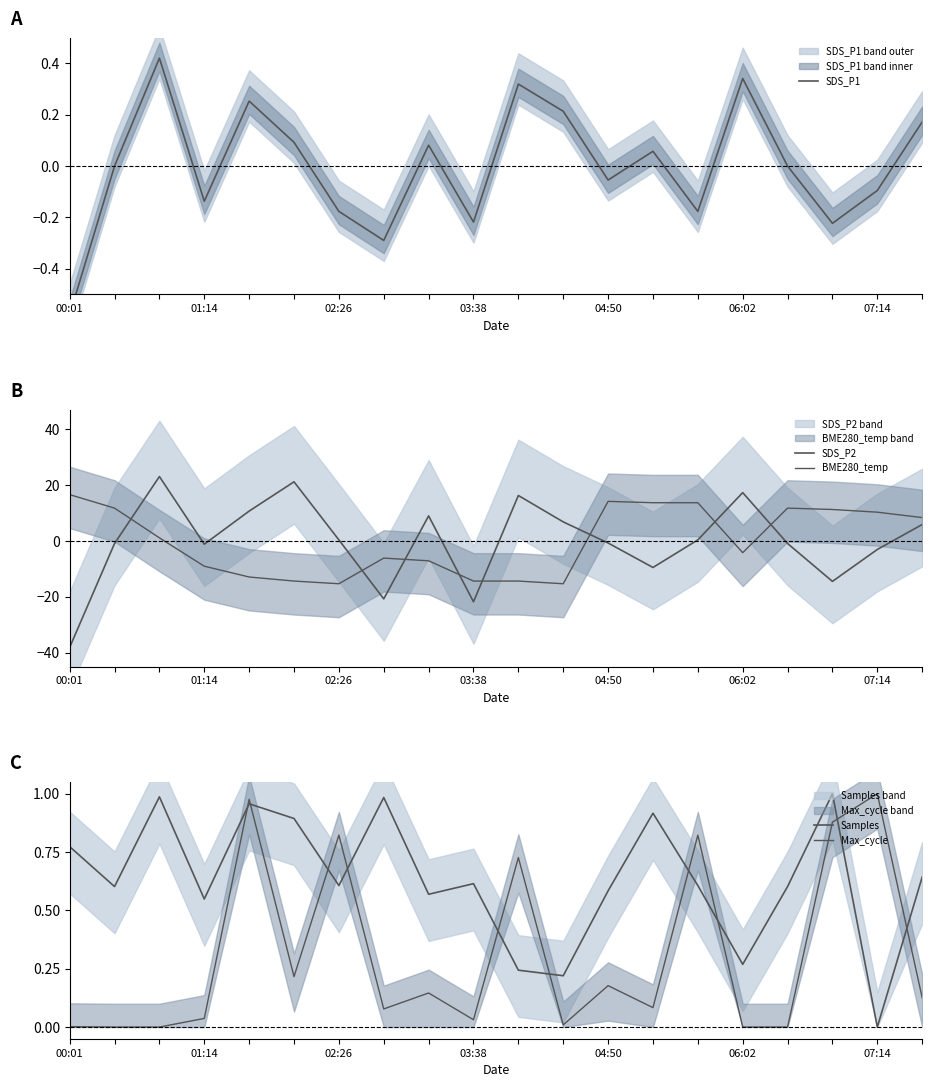

At 13, list the series in order from smallest to largest.

SDS_P2, SDS_P1, Max_cycle, Samples, BME280_temp